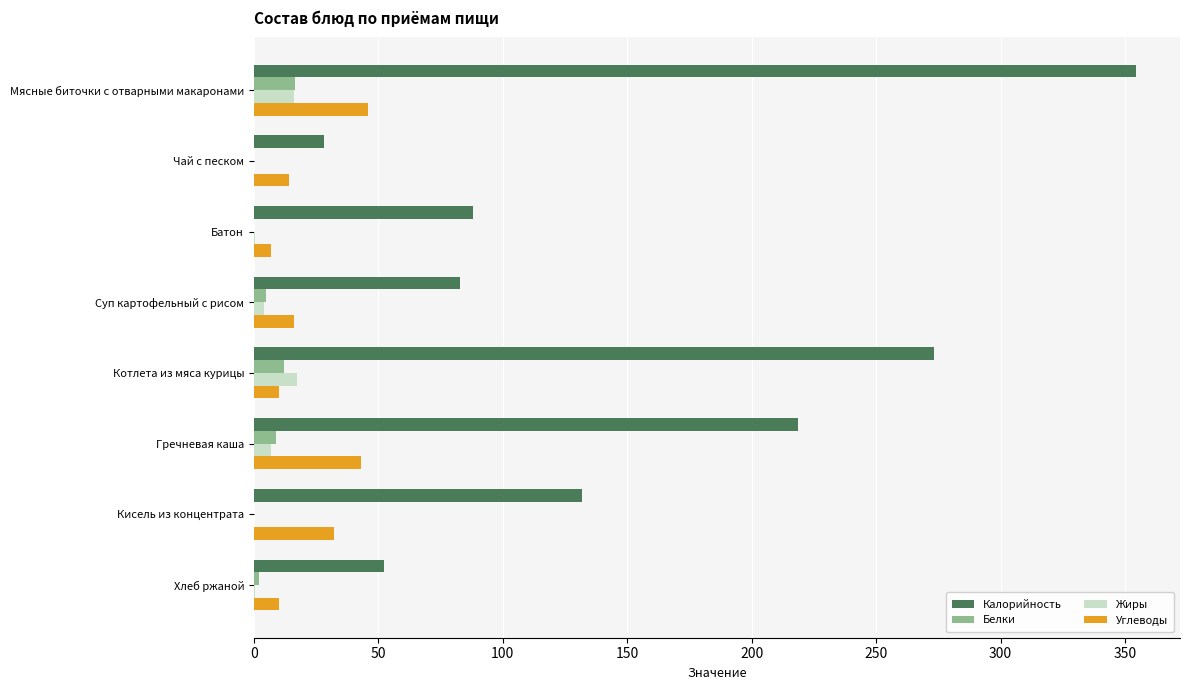

What is the sum of all Калорийность values?

1229.0